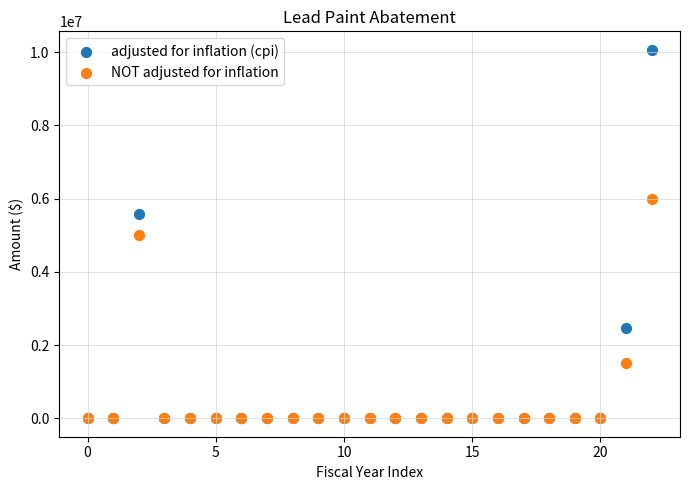

In the NOT adjusted for inflation series, what Y value is closest to 3000000?

1500000